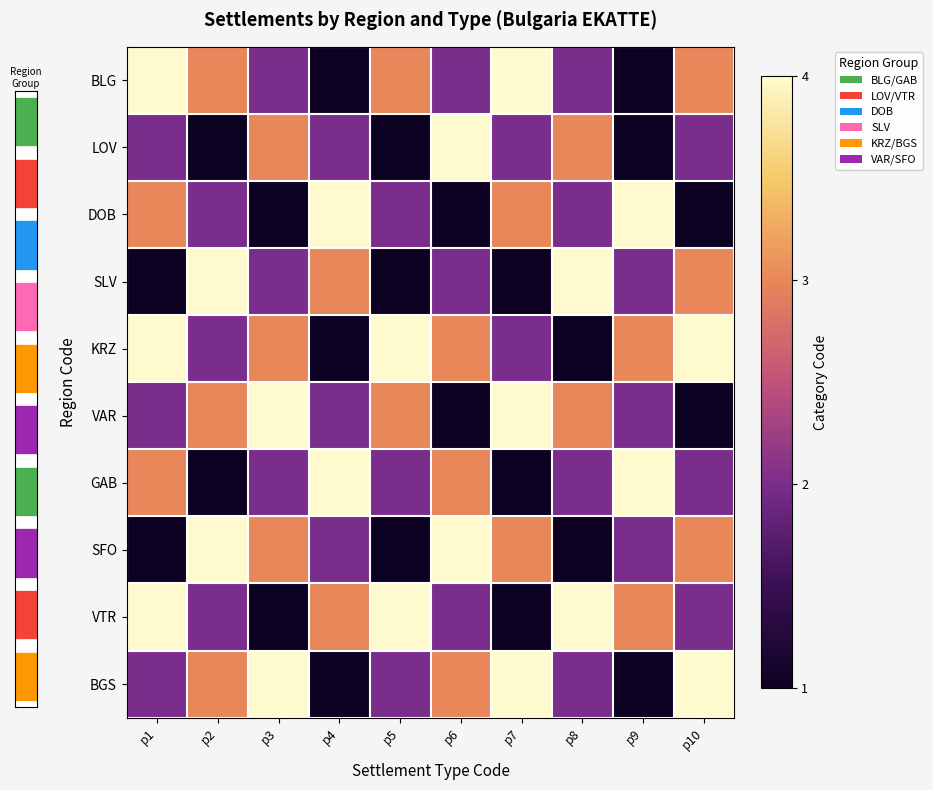

At р2, list the series in order from smallest to largest.

LOV, GAB, DOB, KRZ, VTR, BLG, VAR, BGS, SLV, SFO